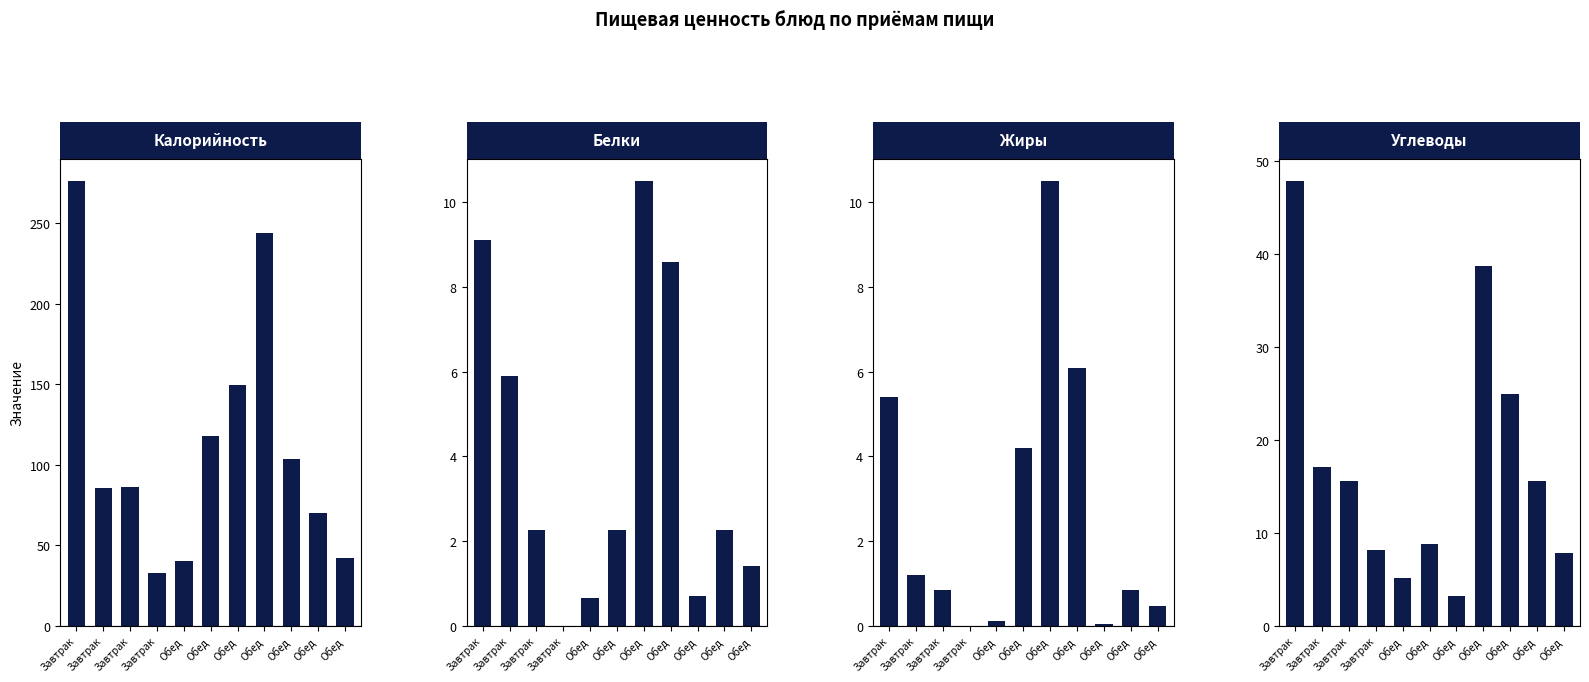

Reading right to left, list all the values displayed in this chart.

Калорийность: Обед=42.0	Обед=70.1	Обед=103.3	Обед=243.8	Обед=149.4	Обед=117.5	Обед=39.9	Завтрак=32.4	Завтрак=85.8	Завтрак=85.3	Завтрак=276.2
Белки: Обед=1.4	Обед=2.2	Обед=0.7	Обед=8.6	Обед=10.5	Обед=2.2	Обед=0.6	Завтрак=0.0	Завтрак=2.2	Завтрак=5.9	Завтрак=9.1
Жиры: Обед=0.5	Обед=0.8	Обед=0.0	Обед=6.1	Обед=10.5	Обед=4.2	Обед=0.1	Завтрак=0.0	Завтрак=0.8	Завтрак=1.2	Завтрак=5.4
Углеводы: Обед=7.8	Обед=15.5	Обед=24.9	Обед=38.6	Обед=3.2	Обед=8.7	Обед=5.1	Завтрак=8.1	Завтрак=15.5	Завтрак=17.1	Завтрак=47.8